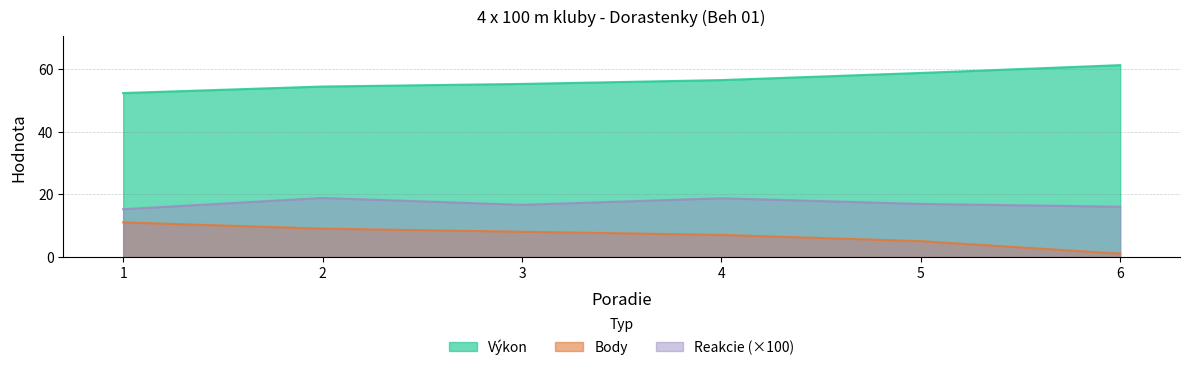

Between 2 and 4, which is larger?

4